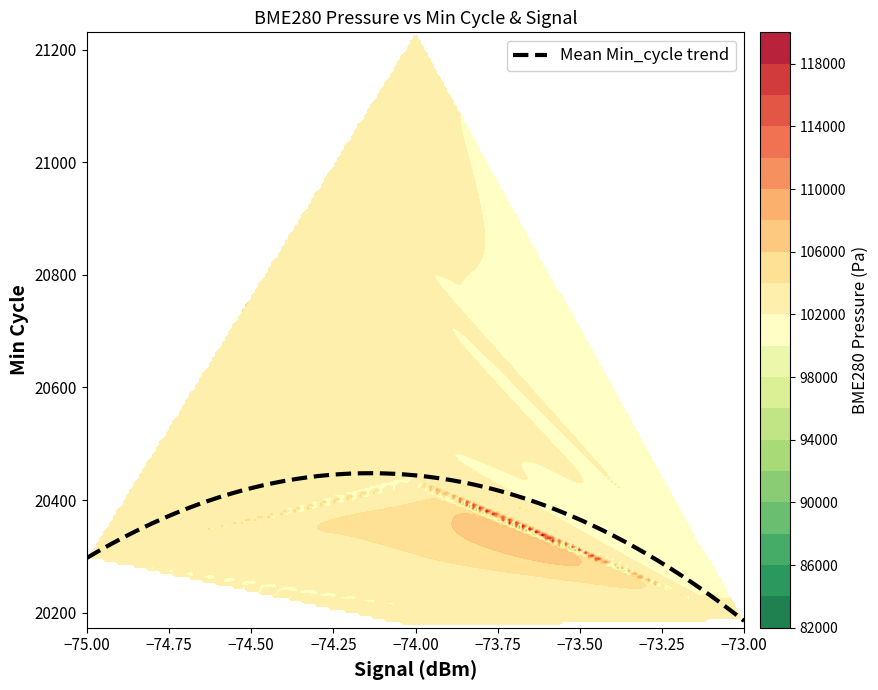

What is the sum of all 20434 values?

102472.8